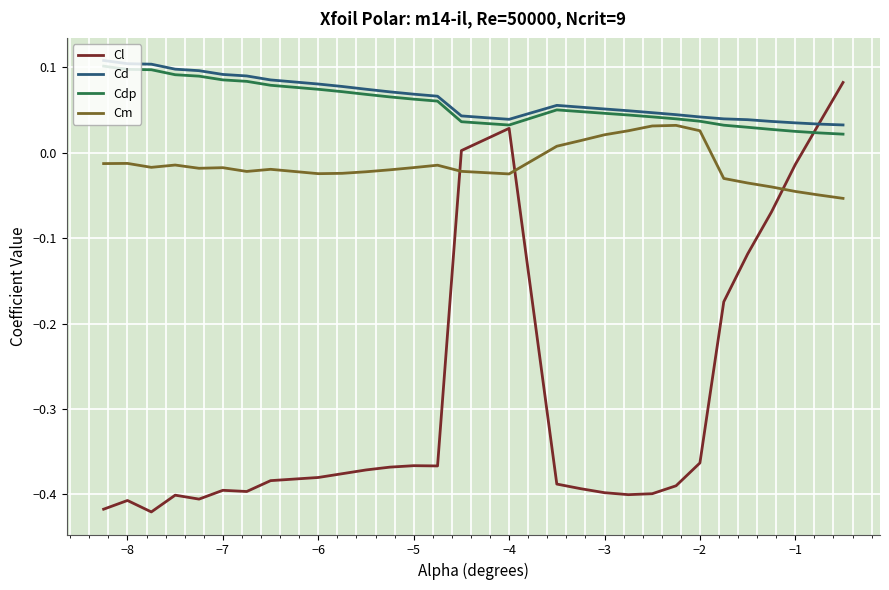

What are all the series names shown in the legend?

Cl, Cd, Cdp, Cm